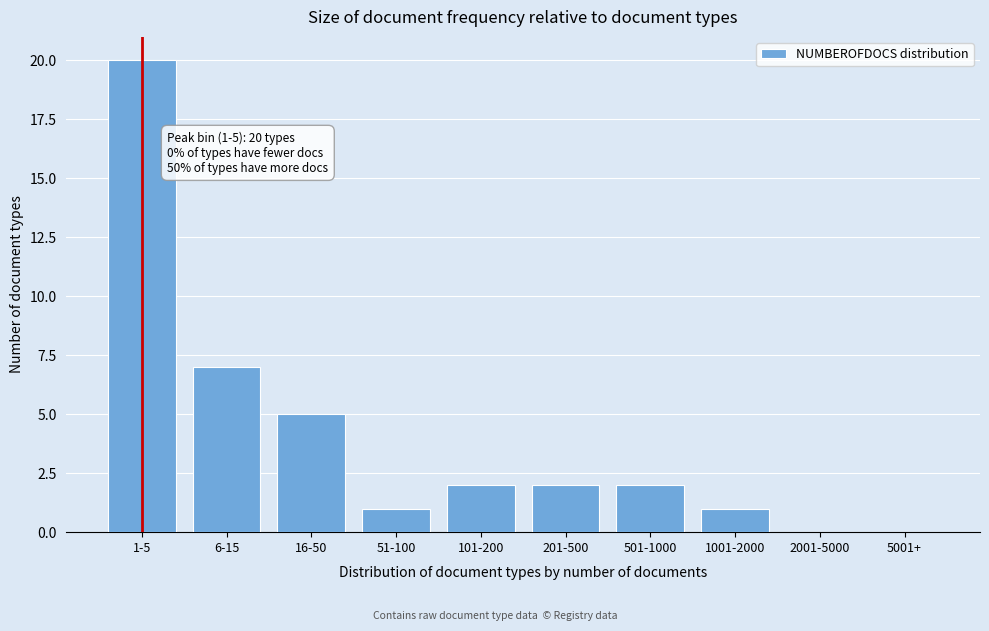

Reading left to right, transcribe all the data shown in this chart.

1-5=20	6-15=7	16-50=5	51-100=1	101-200=2	201-500=2	501-1000=2	1001-2000=1	2001-5000=0	5001+=0